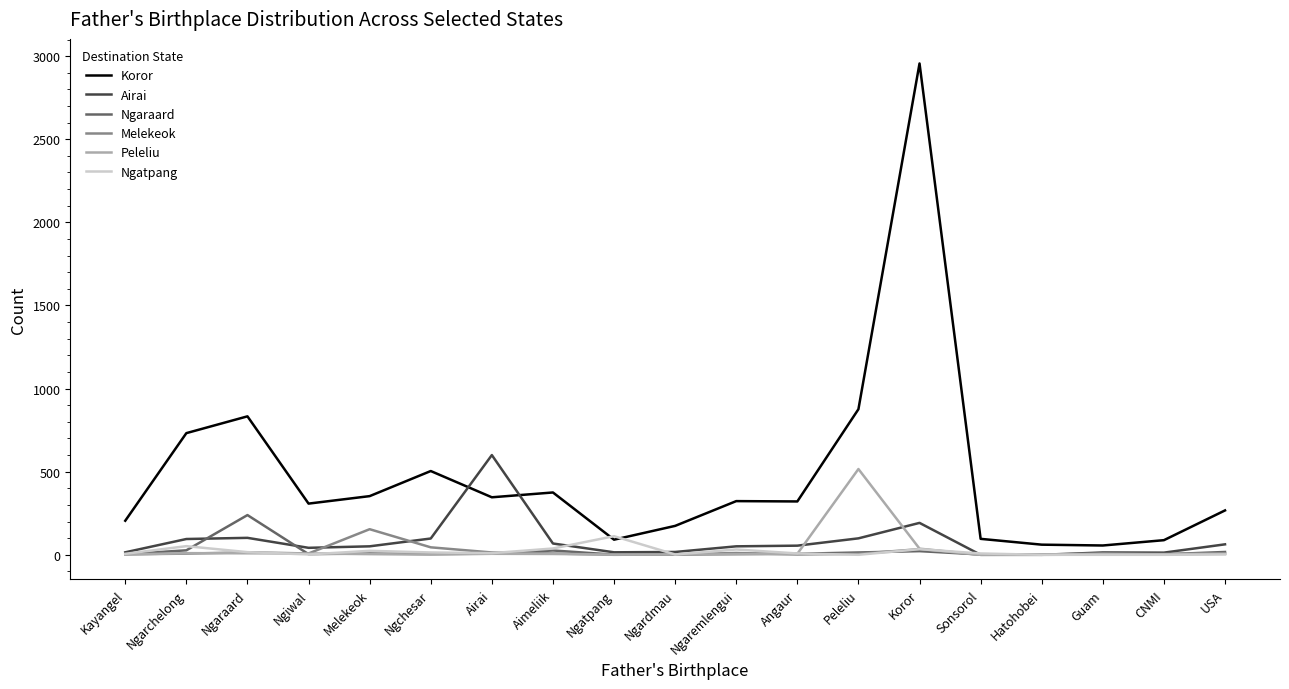

How many values in the Melekeok series are below 7?

9